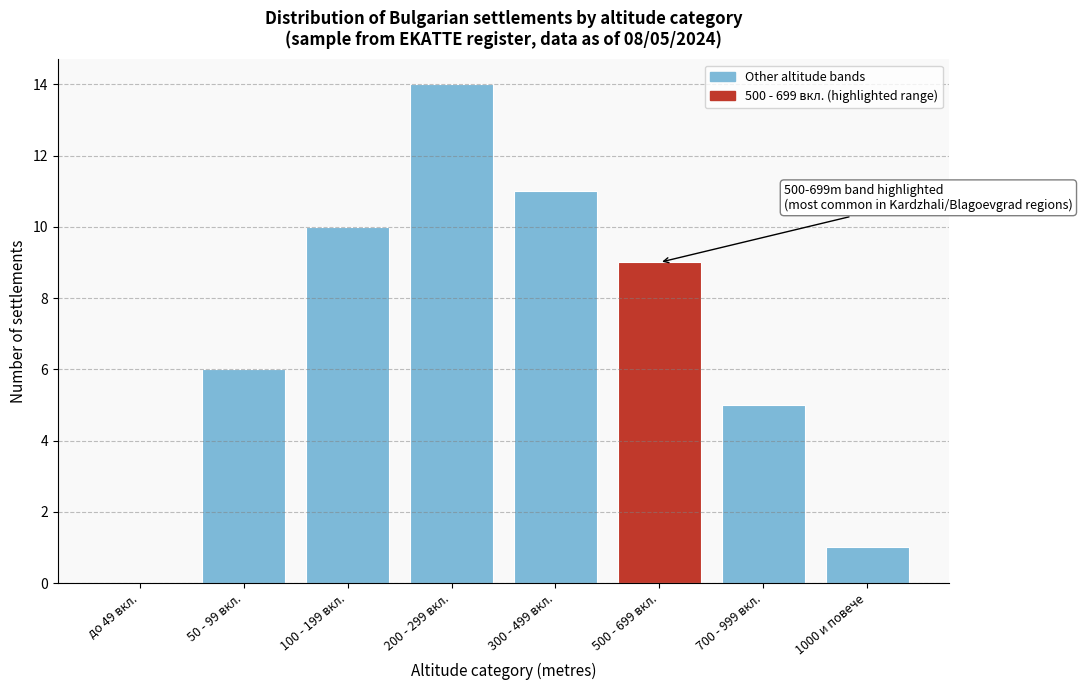

Reading left to right, extract all data points from this chart.

до 49 вкл.=0	50 - 99 вкл.=6	100 - 199 вкл.=10	200 - 299 вкл.=14	300 - 499 вкл.=11	500 - 699 вкл.=9	700 - 999 вкл.=5	1000 и повече=1